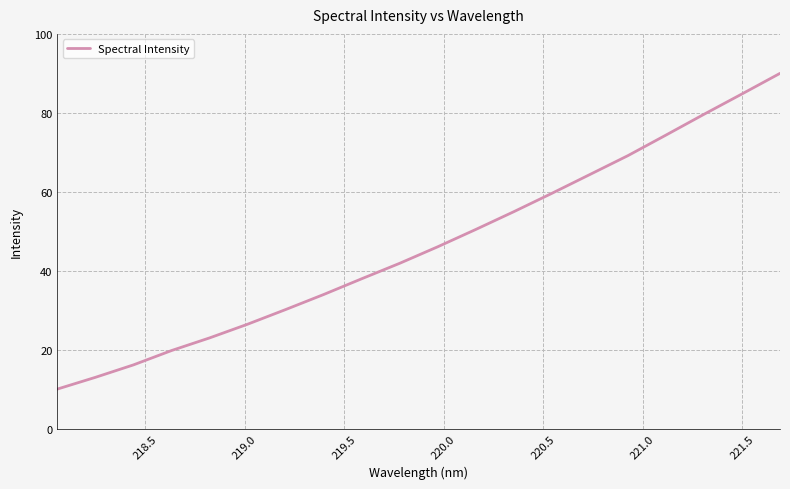

What is the maximum value shown in the chart?

90.0